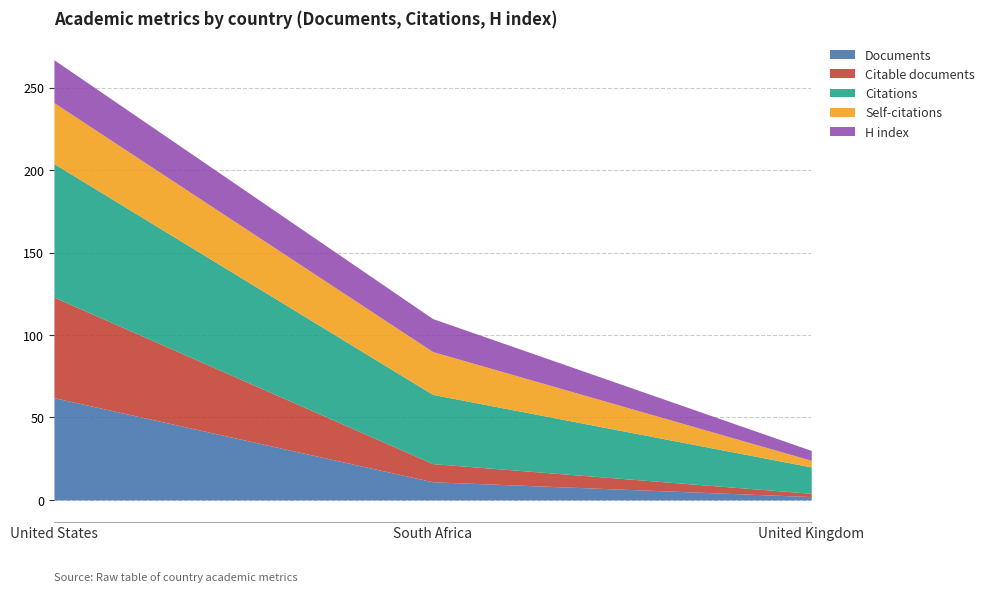

At how many categories does at least one series exceed 43?

1